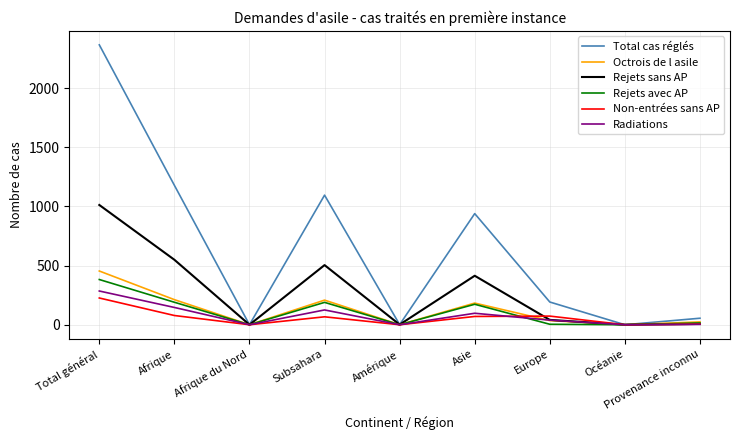

The Non-entrées sans AP series shows 73 at Europe. True or false?

True